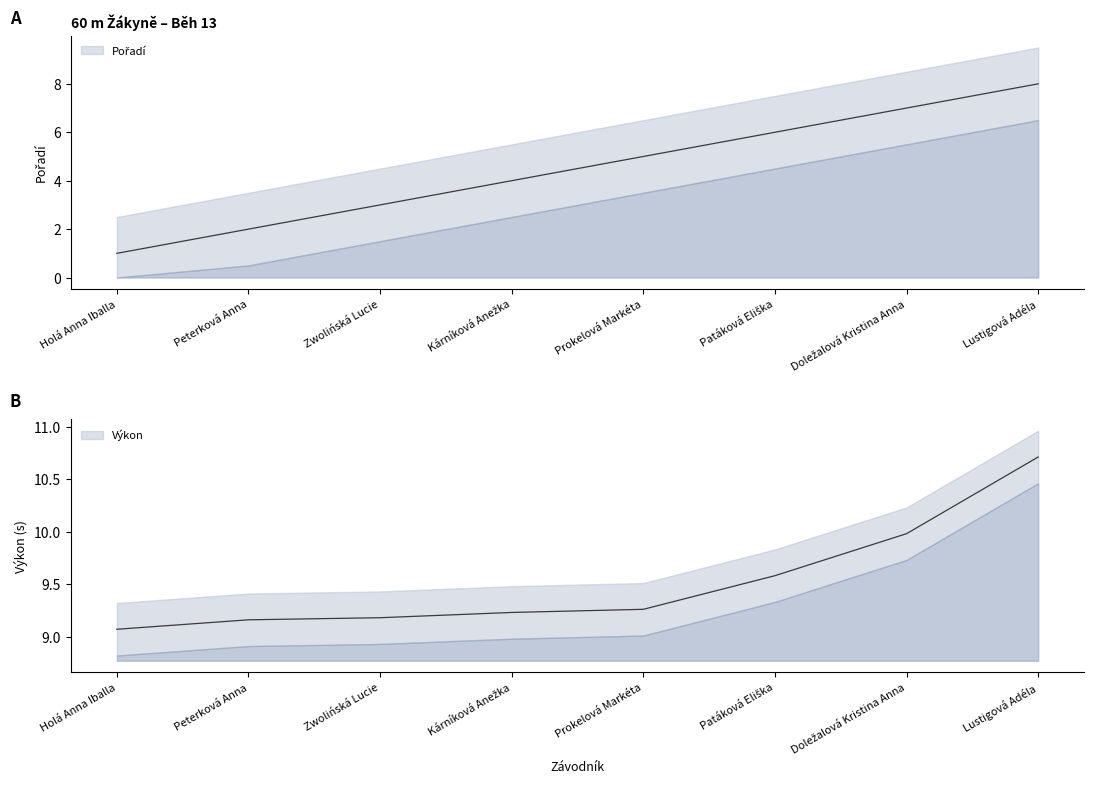

How many lines are shown in the chart?

2